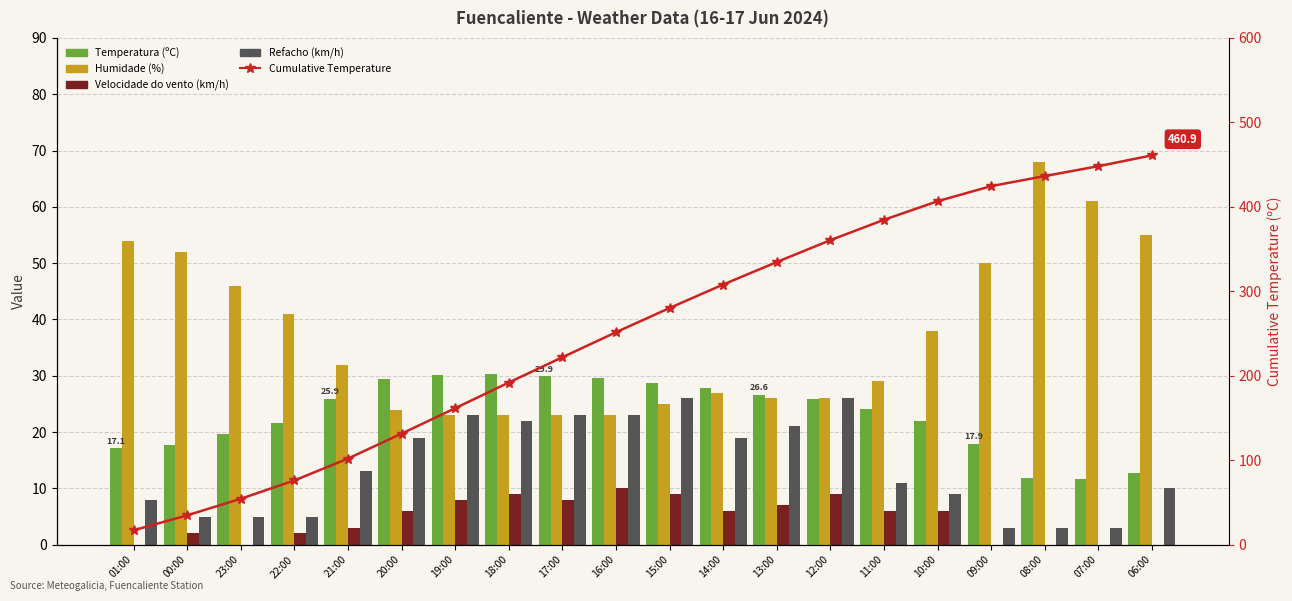

Does the chart contain stacked bars?

No